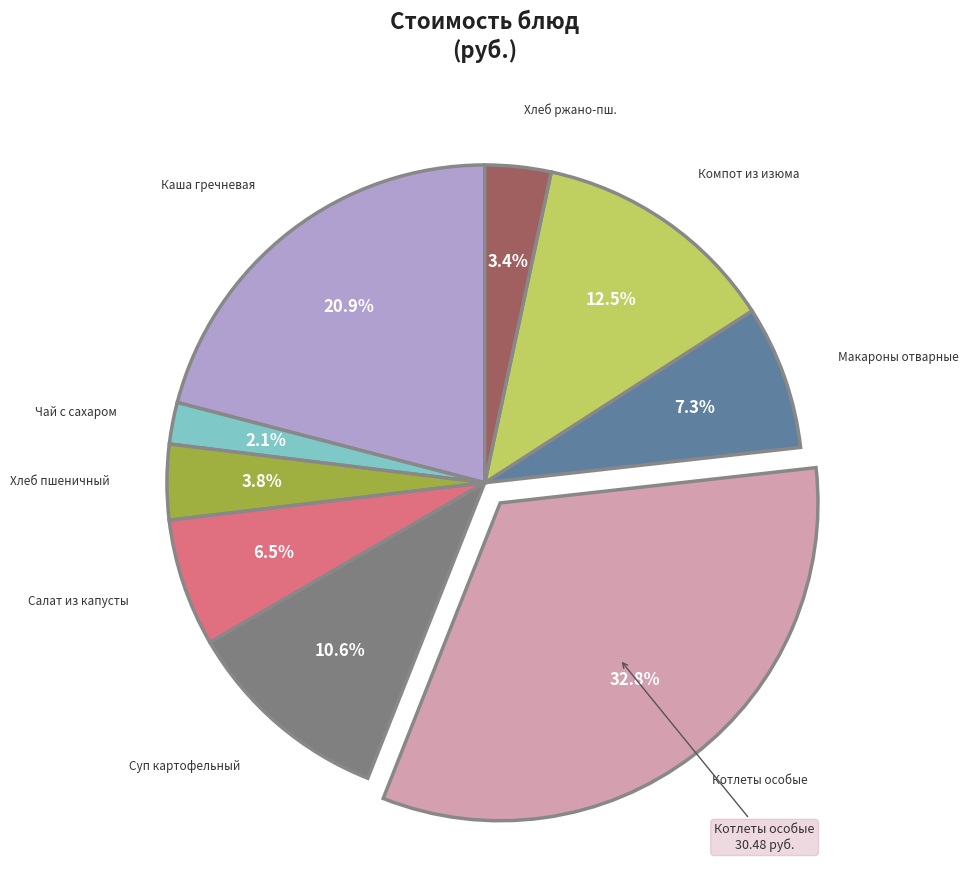

Which has a higher value, Компот из изюма or Суп картофельный?

Компот из изюма